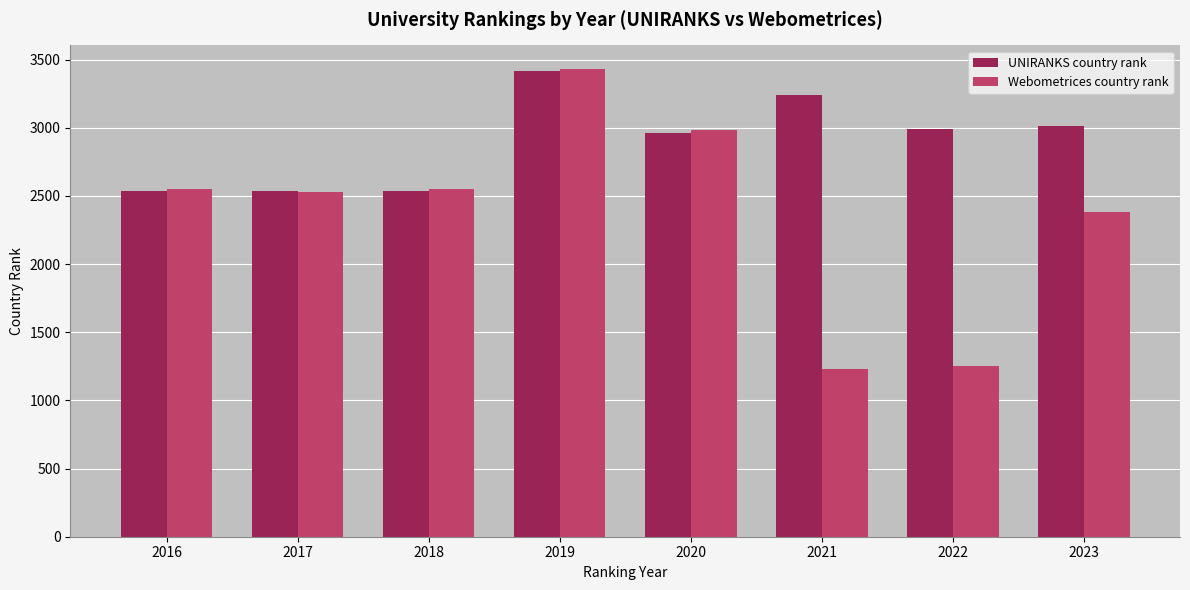

How many distinct data groups are displayed?

2